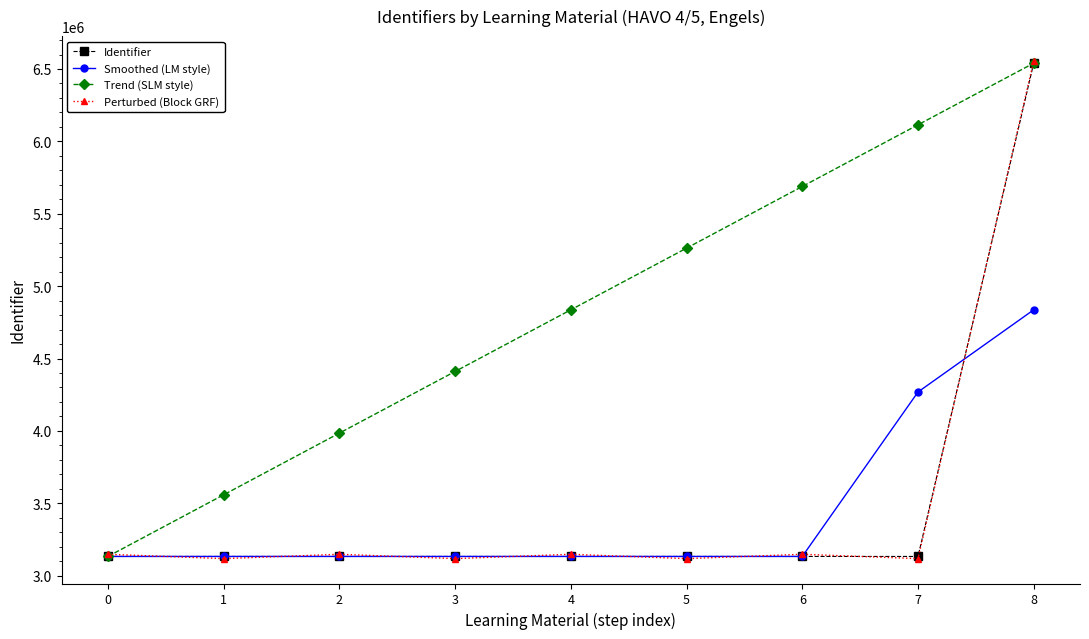

Between 0 and 1, which series saw the biggest shift?

Trend (SLM style)